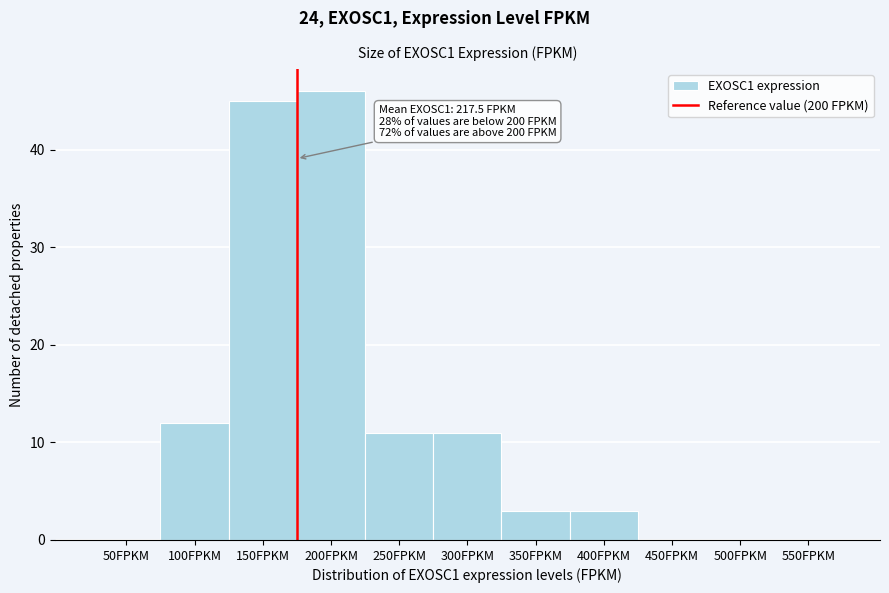

Reading left to right, extract all data points from this chart.

50FPKM=0	100FPKM=12	150FPKM=45	200FPKM=46	250FPKM=11	300FPKM=11	350FPKM=3	400FPKM=3	450FPKM=0	500FPKM=0	550FPKM=0